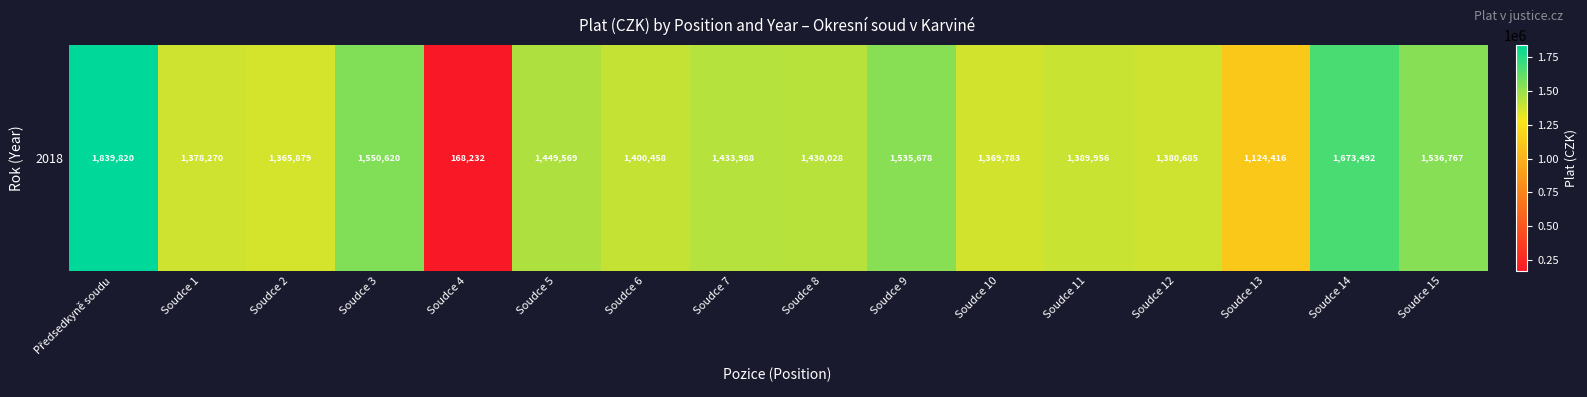

The value at Soudce 6 is 1400458. True or false?

True